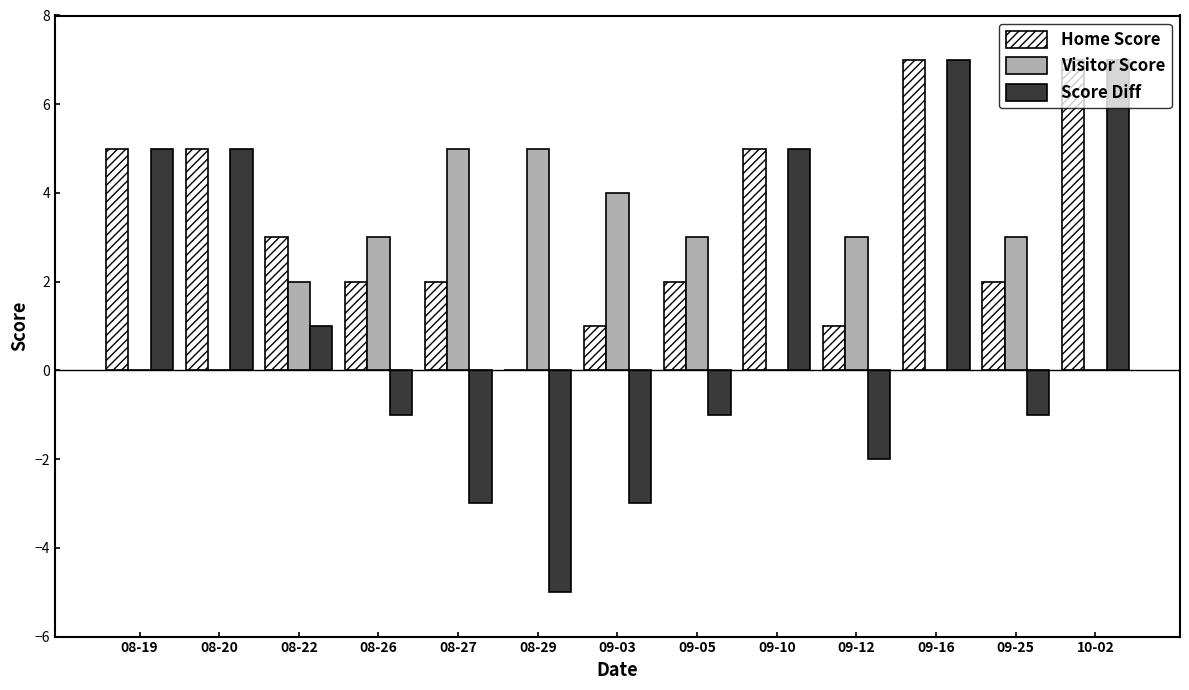

The Visitor Score series shows 0 at 08-19. True or false?

True